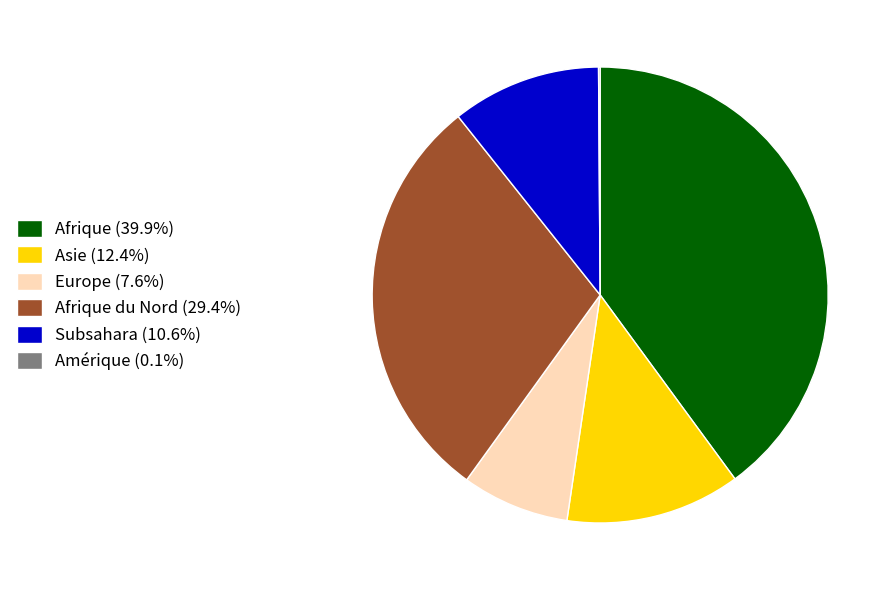

Do Afrique (39.9%) and Afrique du Nord (29.4%) together represent more than half of the pie?

Yes